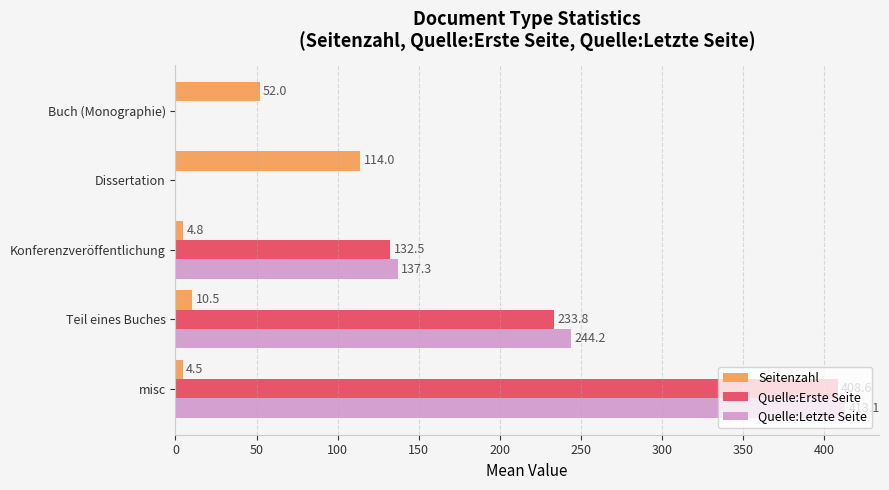

What is the maximum value shown in the chart?

413.1